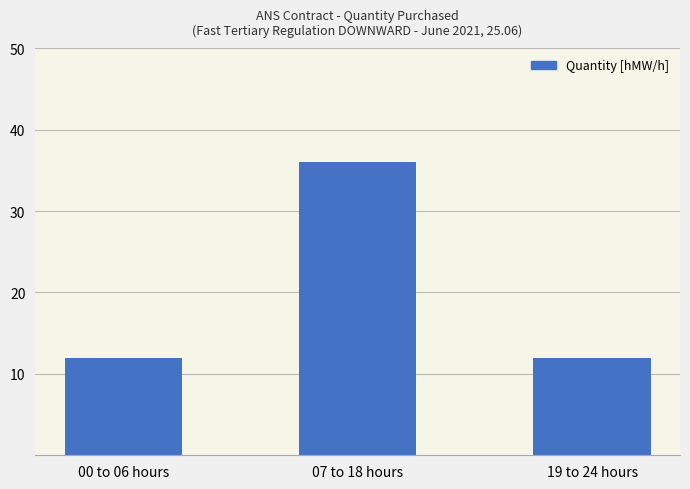

Count the values in the range 12 to 36.

3